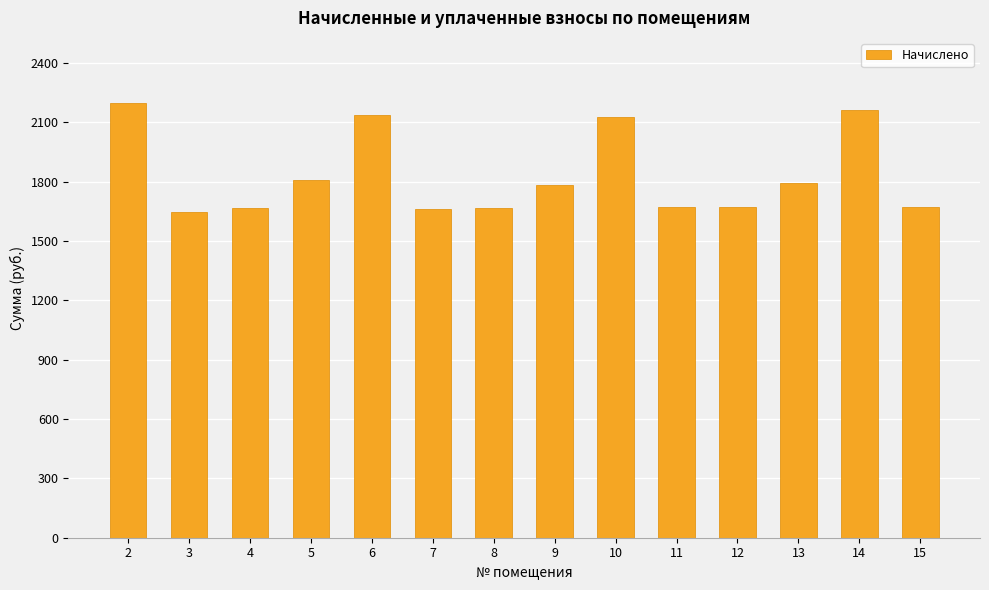

The chart shows a value of 1648.1 at 3. True or false?

True